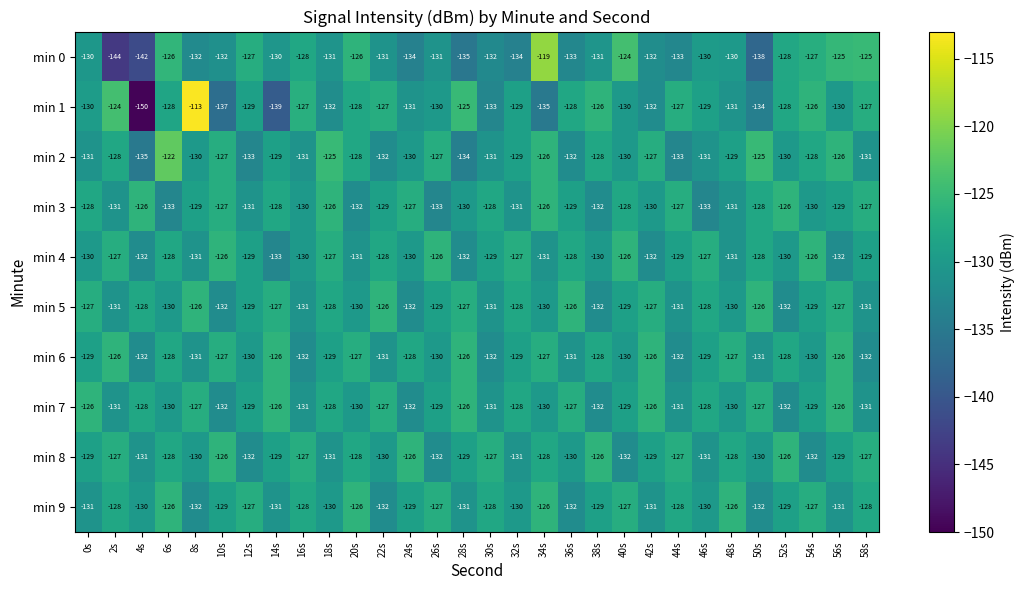

What is the average value of the min 5 series?

-129